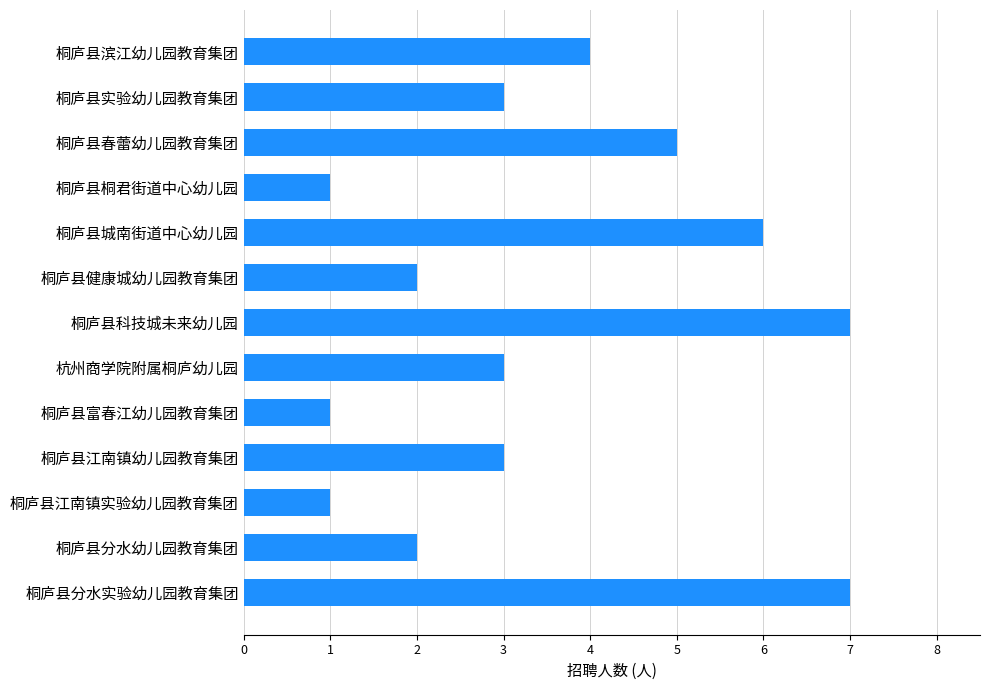

Which has a higher value, 桐庐县富春江幼儿园教育集团 or 桐庐县滨江幼儿园教育集团?

桐庐县滨江幼儿园教育集团